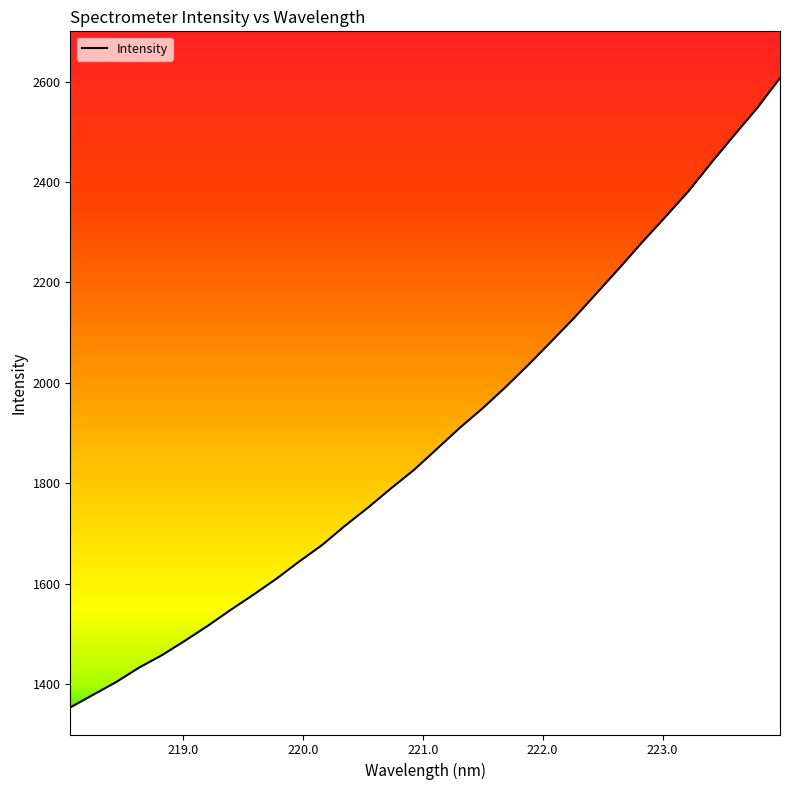

What is the greatest value displayed?

2606.9